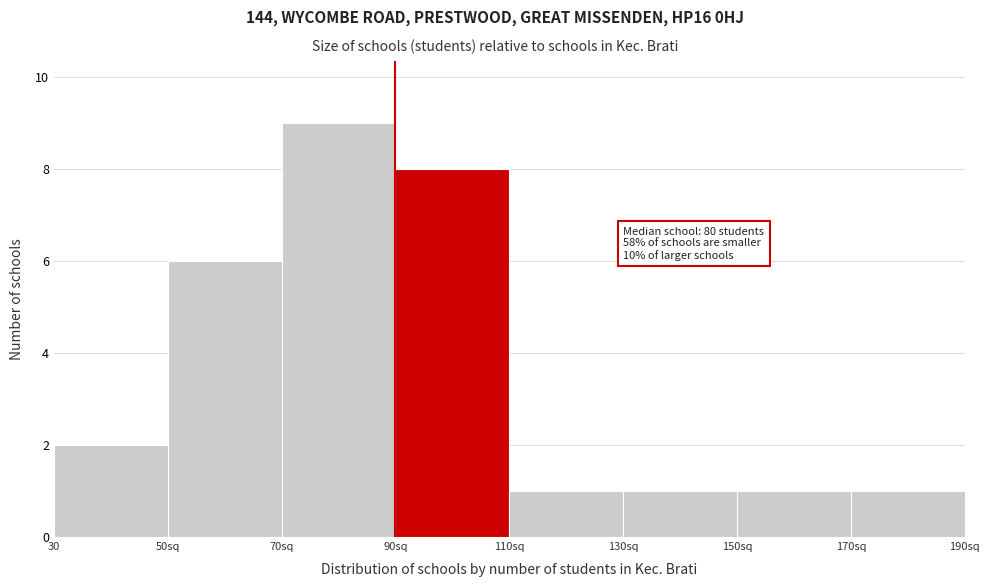

Reading right to left, transcribe all the data shown in this chart.

1	1	1	1	8	9	6	2